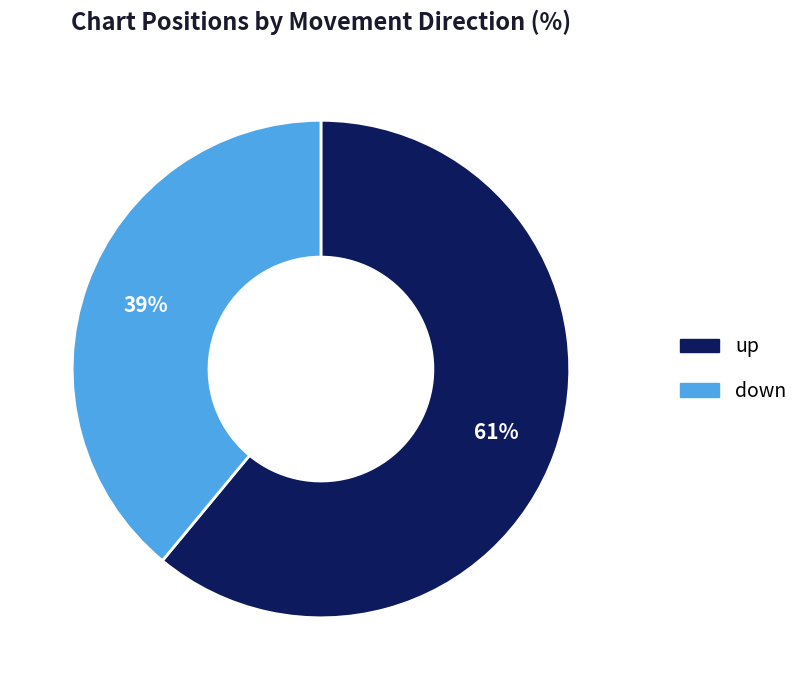

Which has a higher value, up or down?

up